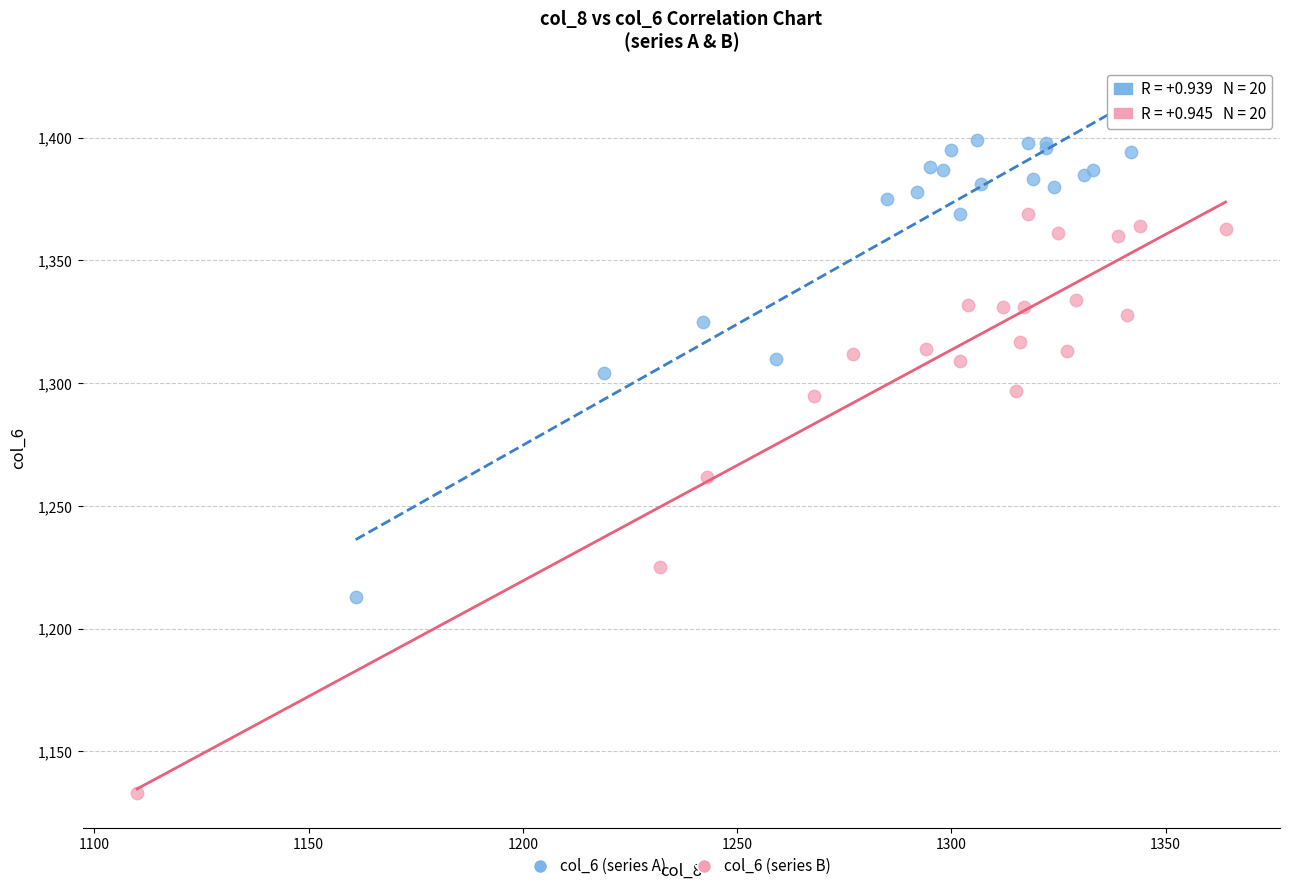

Which series has the widest spread of Y values?

col_6 (series B)